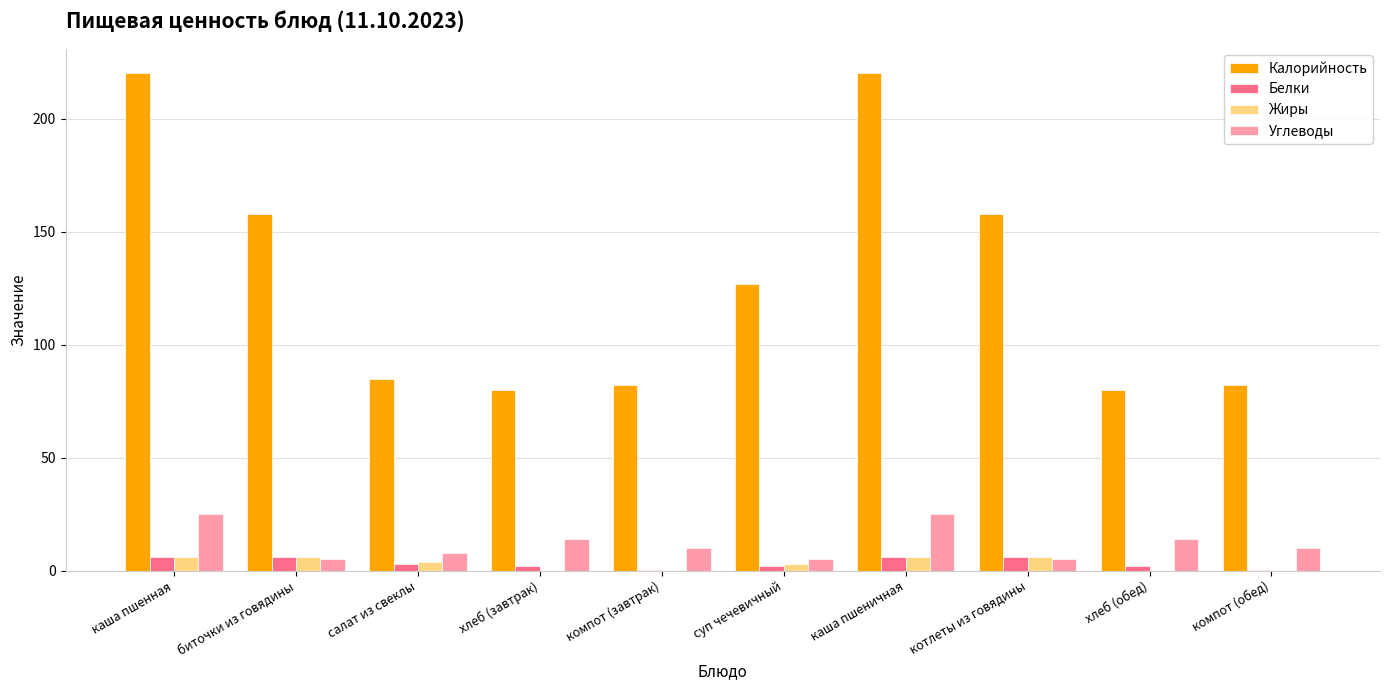

The Углеводы series shows 9.4 at каша пшеничная. True or false?

False